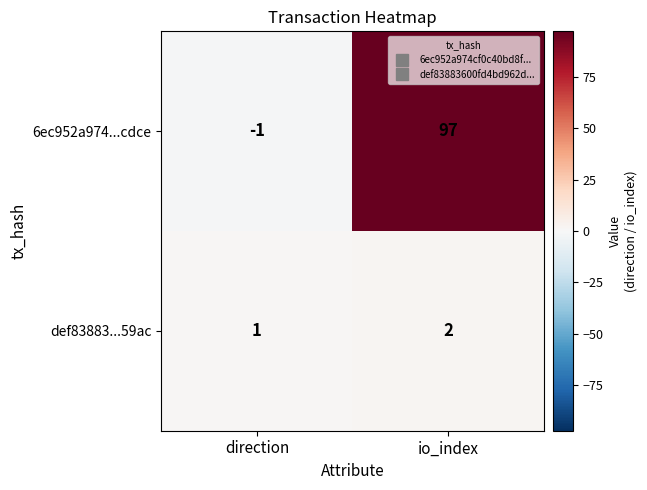

Is it true that 6ec952a974...cdce equals 97 at io_index?

True